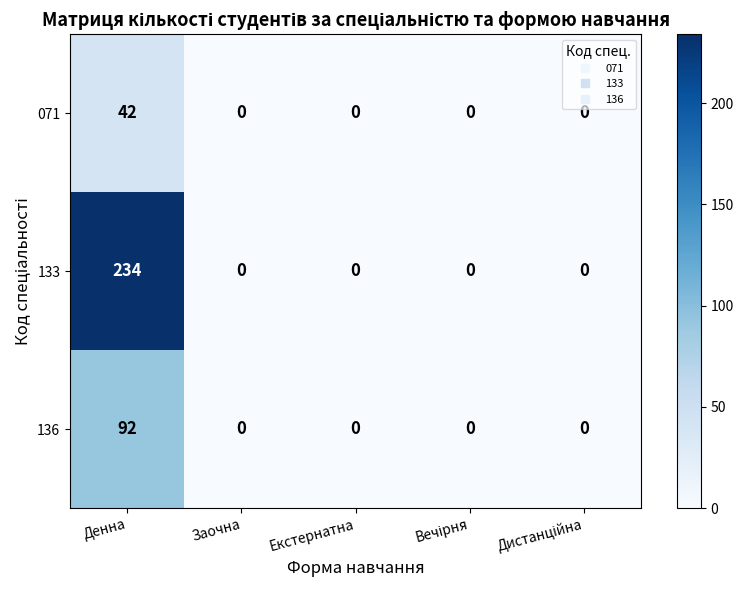

Reading left to right, list all the values displayed in this chart.

071: 42	0	0	0	0
133: 234	0	0	0	0
136: 92	0	0	0	0